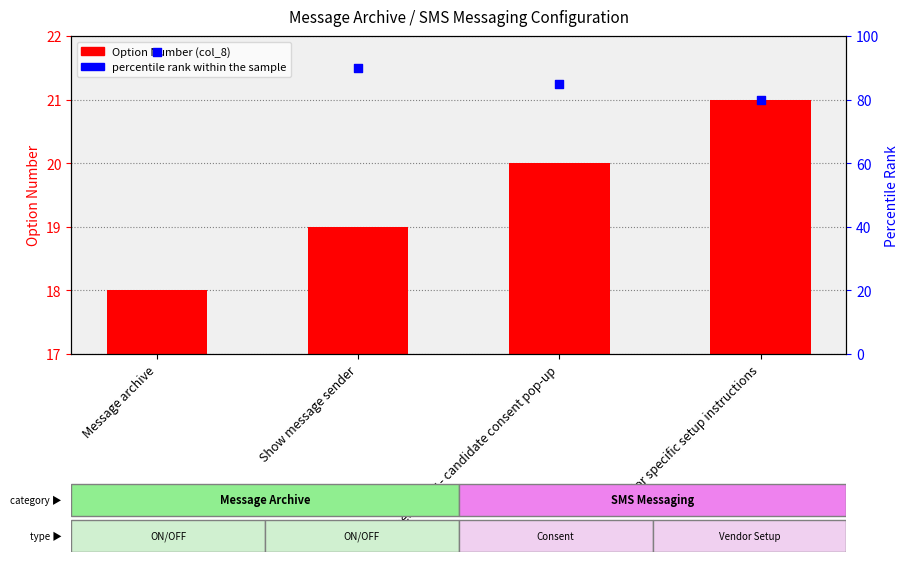

What is the total value across all series at Show message sender?

109